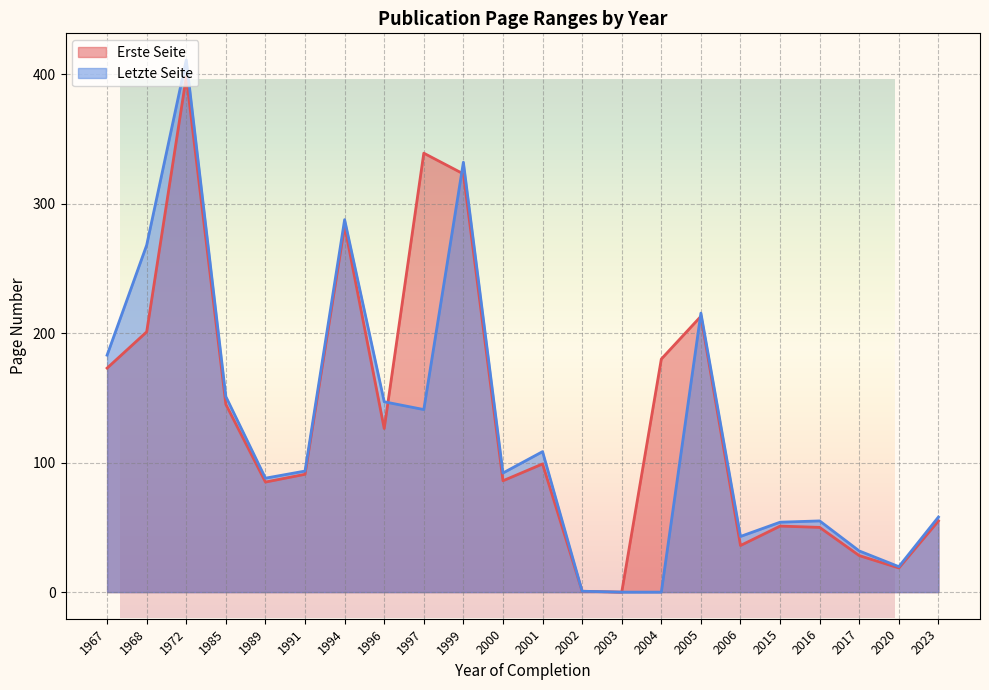

The Letzte Seite series shows 3 at 2002. True or false?

False